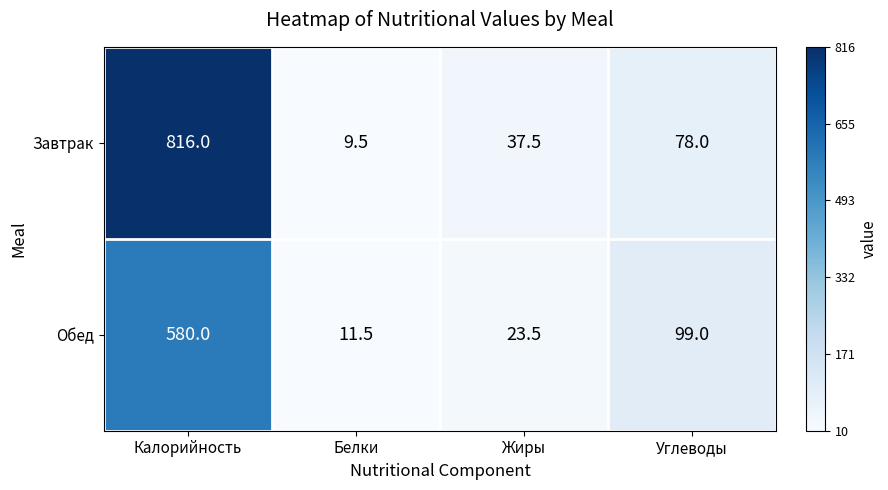

Count the number of data series in this chart.

2